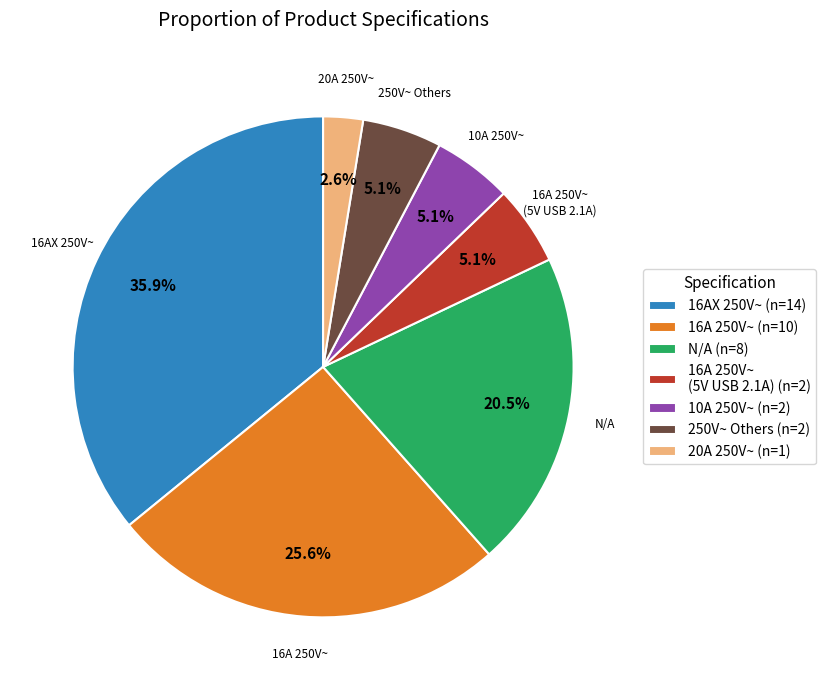

Which category has the biggest portion of the pie?

16AX 250V~ (n=14)